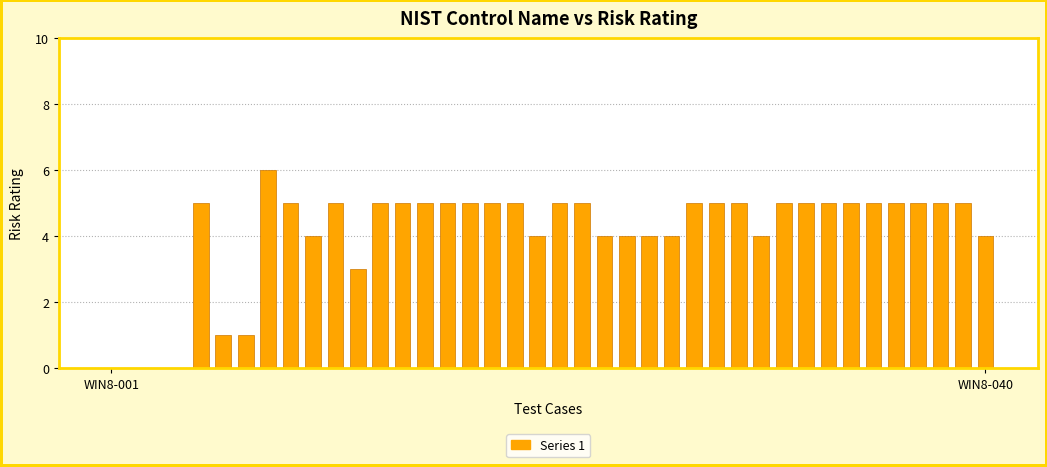

Reading left to right, list all the values displayed in this chart.

0	0	0	0	5	1	1	6	5	4	5	3	5	5	5	5	5	5	5	4	5	5	4	4	4	4	5	5	5	4	5	5	5	5	5	5	5	5	5	4